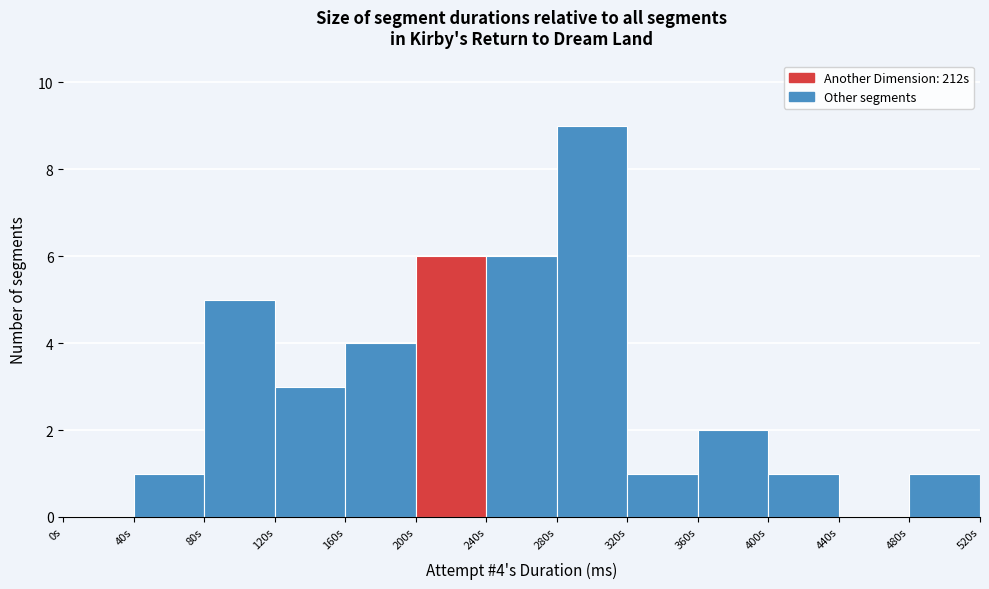

Reading left to right, what are all the values shown in this chart?

0s=0	40s=1	80s=5	120s=3	160s=4	200s=6	240s=6	280s=9	320s=1	360s=2	400s=1	440s=0	480s=1